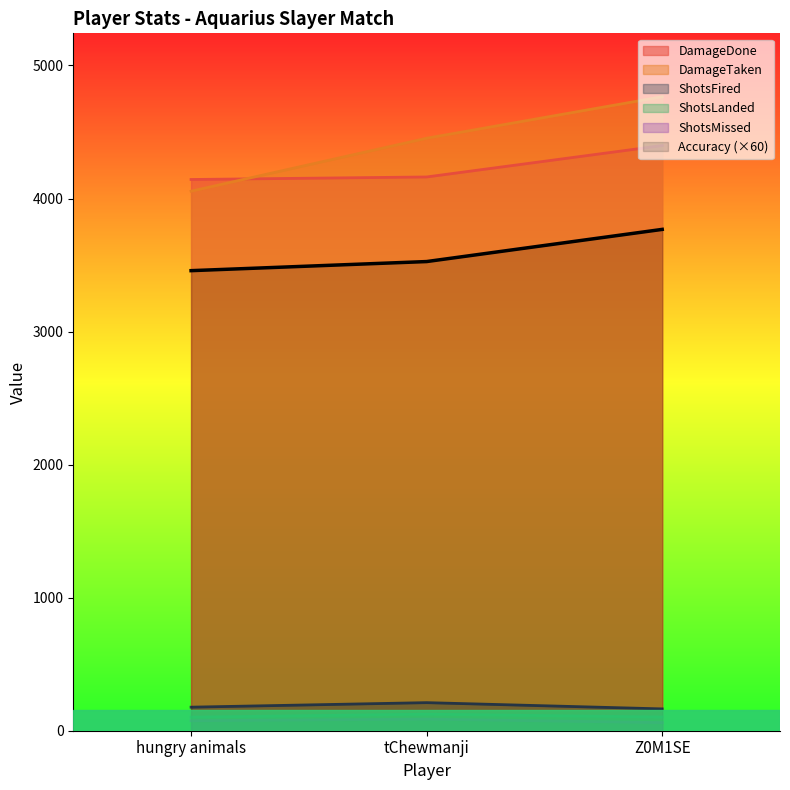

At which category is the sum across all series the highest?

Z0M1SE